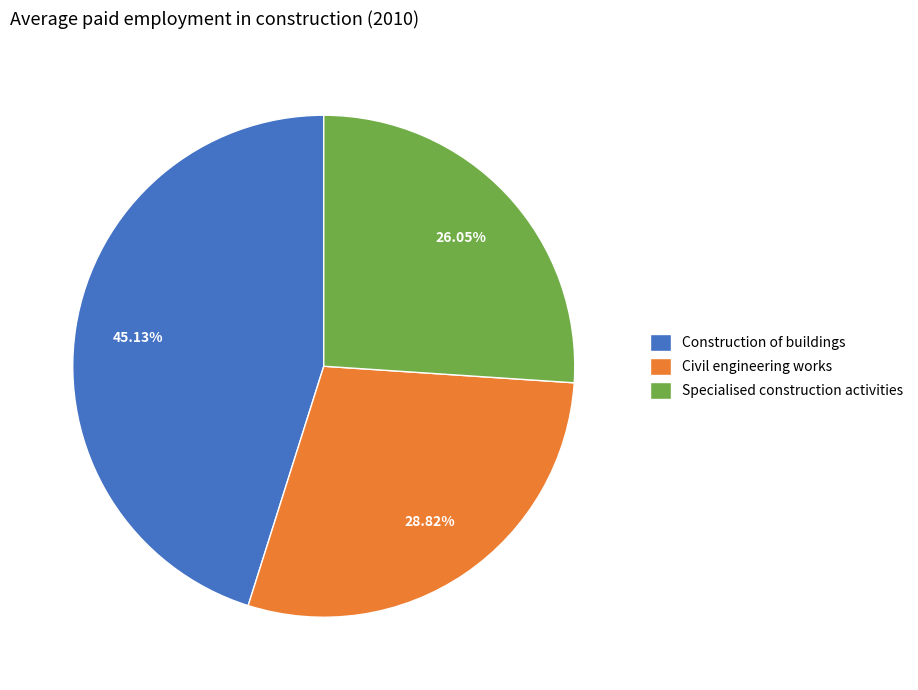

To the nearest percent, what portion does Construction of buildings represent?

45%